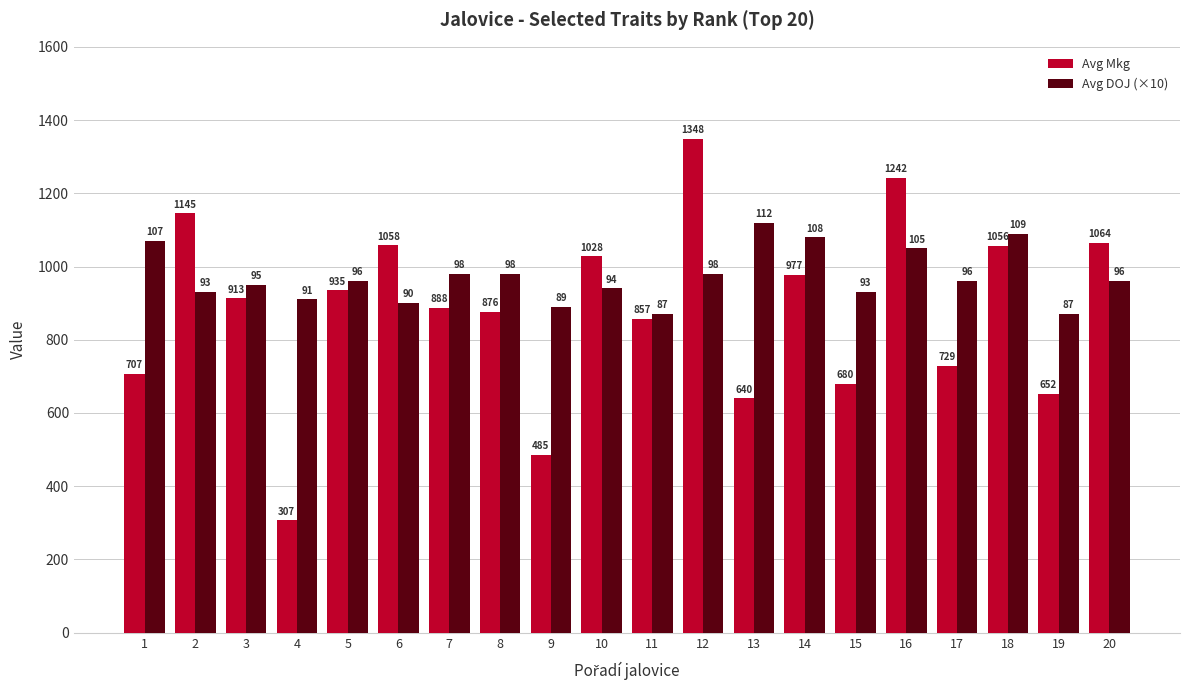

What is the value of the Avg Mkg bar at the 9th from the left?

485